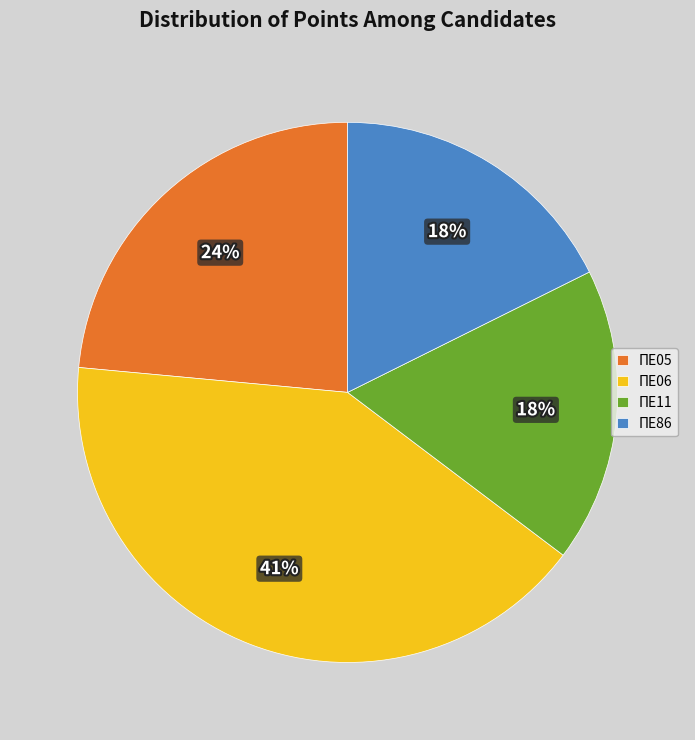

Combined, do ΠΕ05 and ΠΕ06 account for over 50%?

Yes